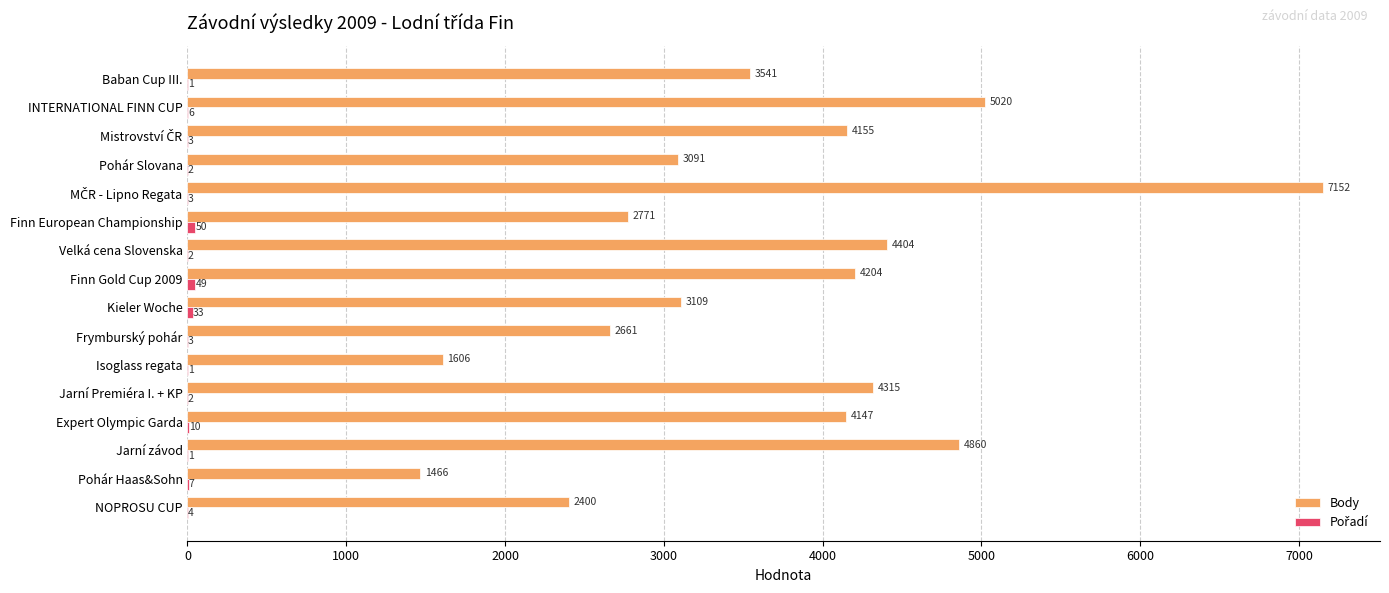

What is the greatest value displayed?

7152